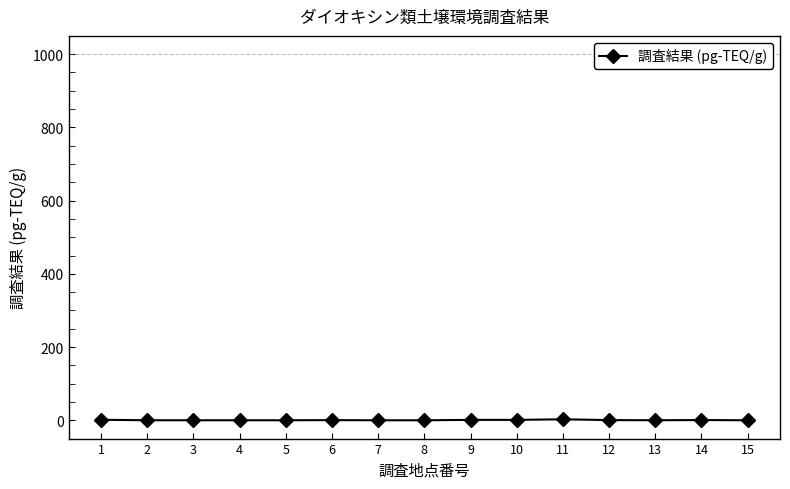

True or false: the data has more than 1 interior local peaks.

True